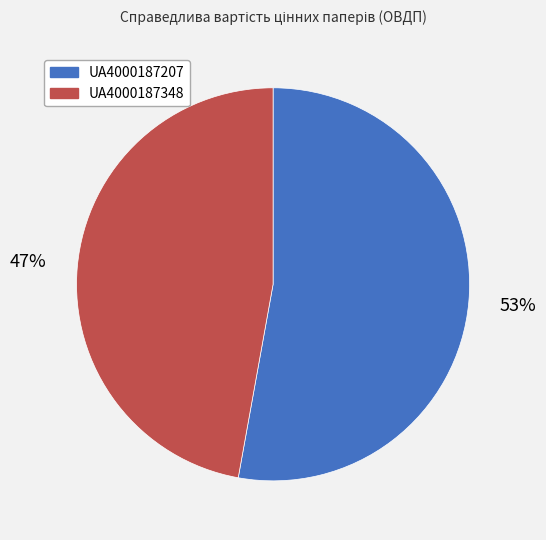

To the nearest percent, what is the difference between the largest and smallest slice percentages?

6%